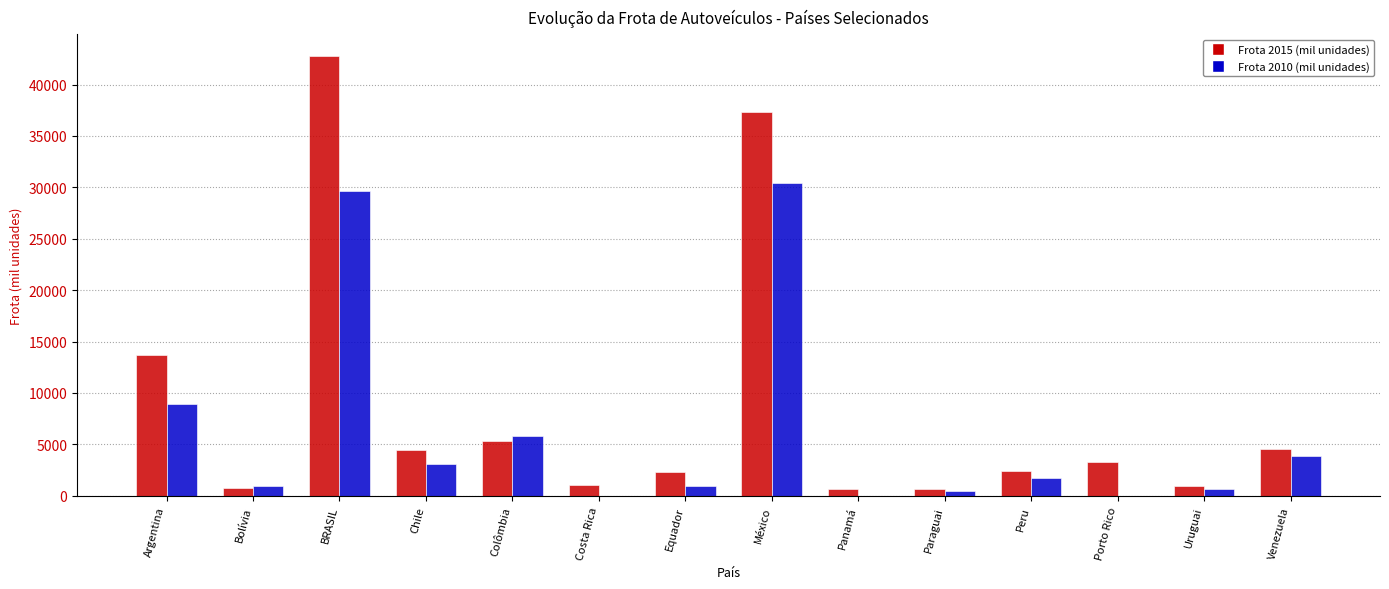

What is the spread (max minus min) of values at Venezuela?

687